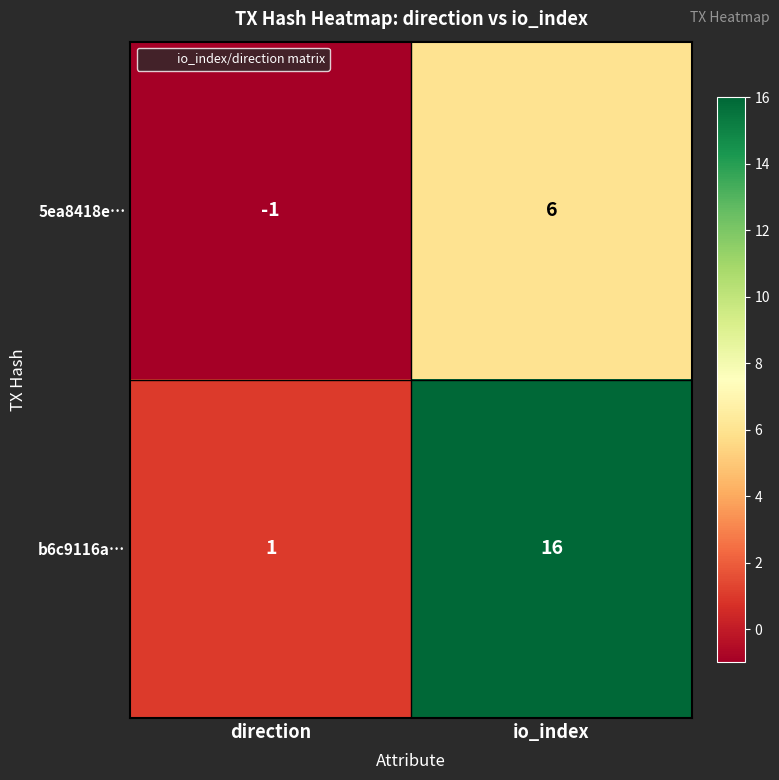

How many data points does each series have?

2